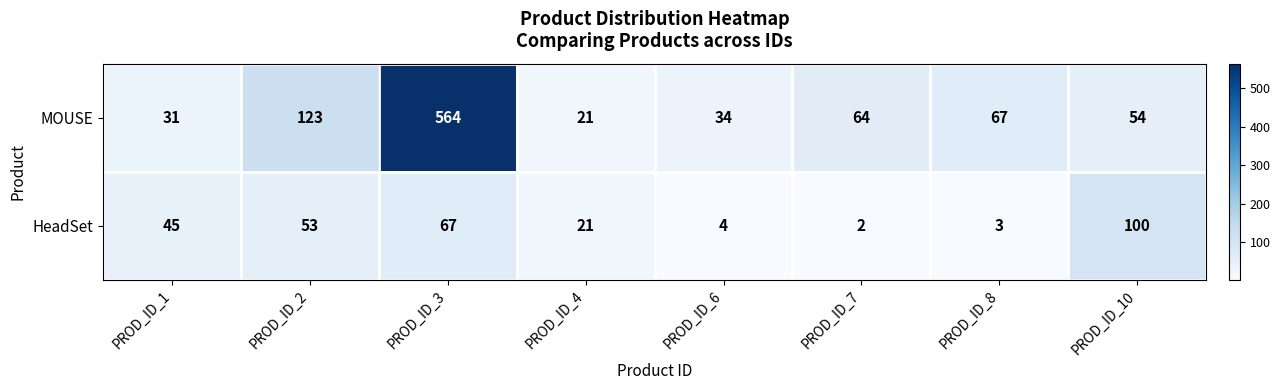

What is the difference between the maximum and minimum values in the MOUSE series?

543